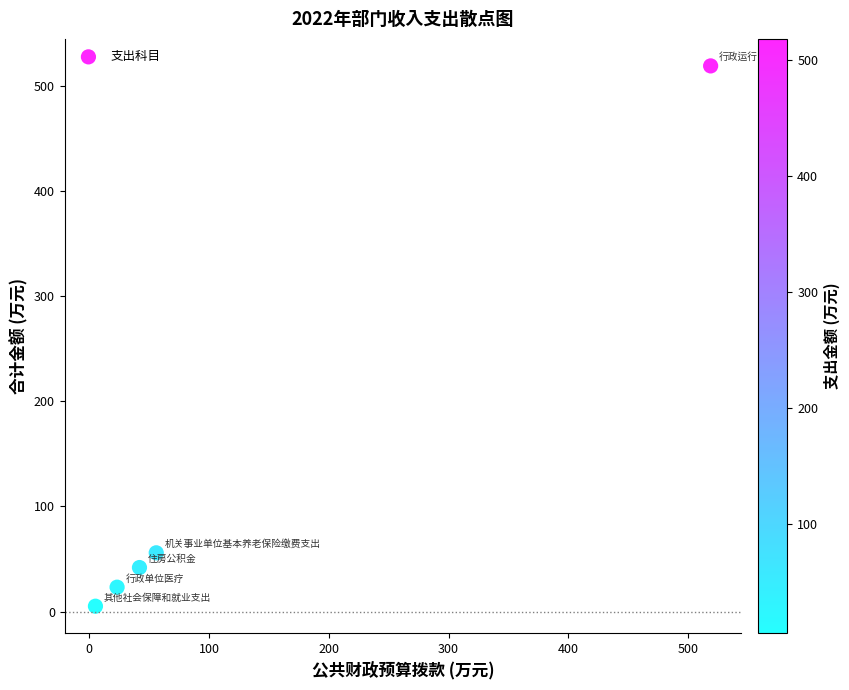

What is the range of X values (max minus min)?

513.4